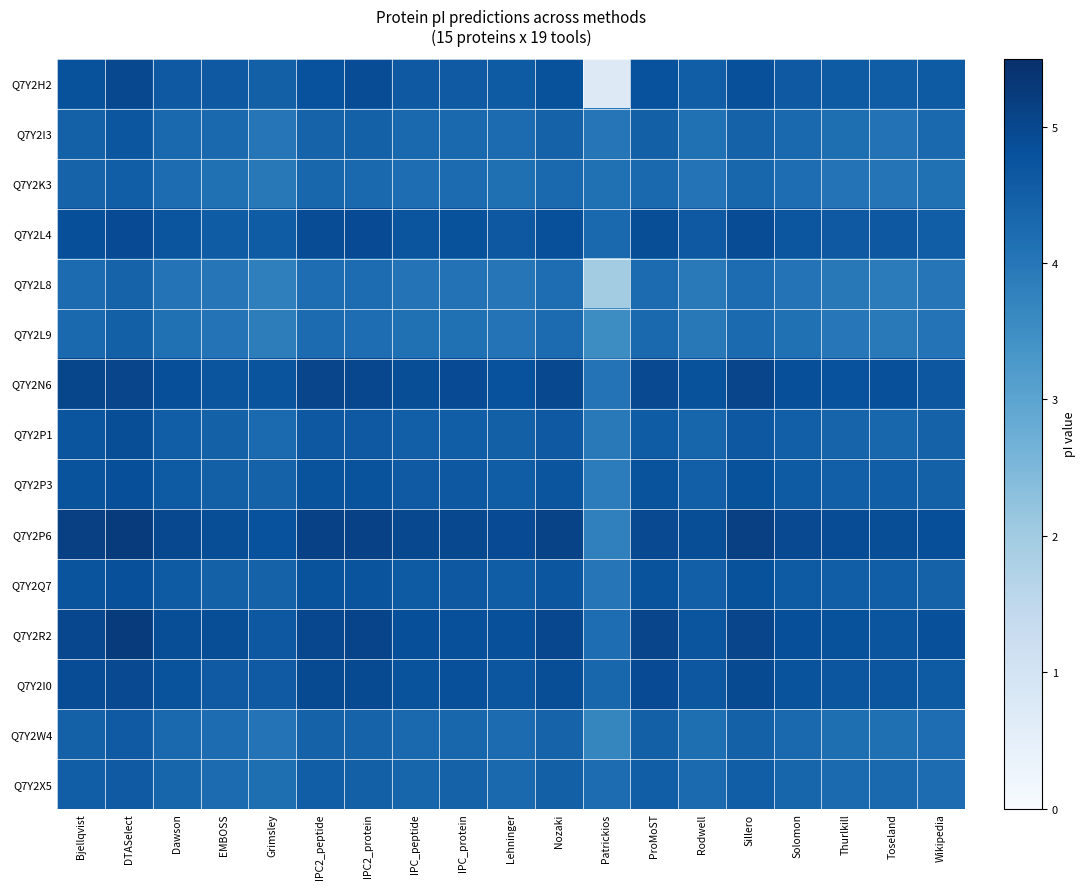

At which category does the chart reach its minimum across all series?

Patrickios